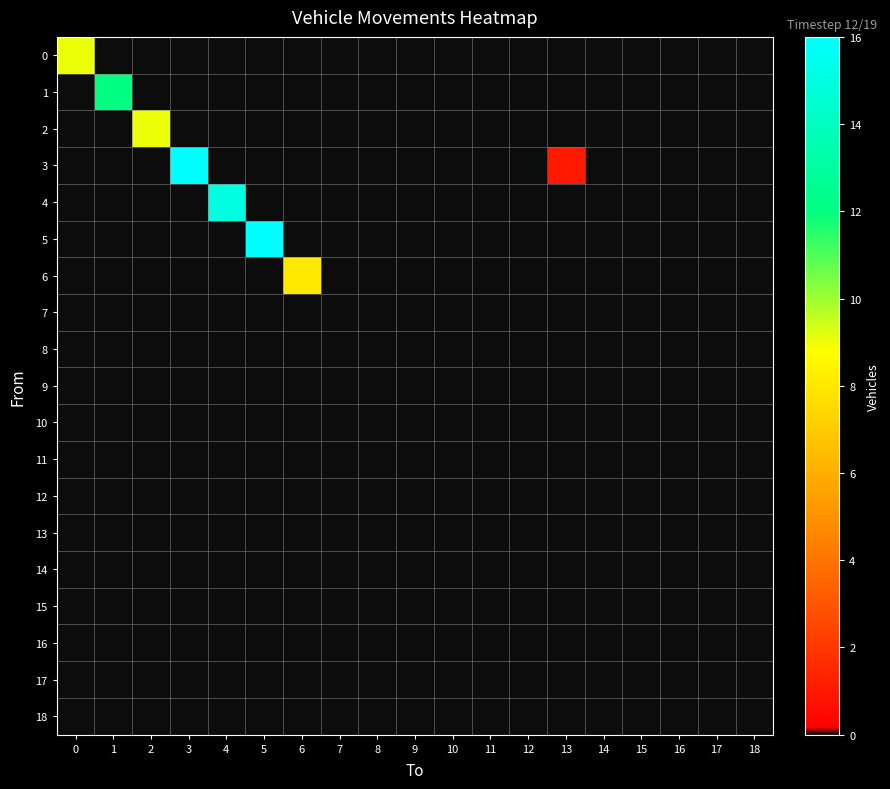

Reading left to right, transcribe all the data shown in this chart.

0: 0=9	1=0	2=0	3=0	4=0	5=0	6=0	7=0	8=0	9=0	10=0	11=0	12=0	13=0	14=0	15=0	16=0	17=0	18=0
1: 0=0	1=12	2=0	3=0	4=0	5=0	6=0	7=0	8=0	9=0	10=0	11=0	12=0	13=0	14=0	15=0	16=0	17=0	18=0
2: 0=0	1=0	2=9	3=0	4=0	5=0	6=0	7=0	8=0	9=0	10=0	11=0	12=0	13=0	14=0	15=0	16=0	17=0	18=0
3: 0=0	1=0	2=0	3=16	4=0	5=0	6=0	7=0	8=0	9=0	10=0	11=0	12=0	13=1	14=0	15=0	16=0	17=0	18=0
4: 0=0	1=0	2=0	3=0	4=15	5=0	6=0	7=0	8=0	9=0	10=0	11=0	12=0	13=0	14=0	15=0	16=0	17=0	18=0
5: 0=0	1=0	2=0	3=0	4=0	5=16	6=0	7=0	8=0	9=0	10=0	11=0	12=0	13=0	14=0	15=0	16=0	17=0	18=0
6: 0=0	1=0	2=0	3=0	4=0	5=0	6=8	7=0	8=0	9=0	10=0	11=0	12=0	13=0	14=0	15=0	16=0	17=0	18=0
7: 0=0	1=0	2=0	3=0	4=0	5=0	6=0	7=0	8=0	9=0	10=0	11=0	12=0	13=0	14=0	15=0	16=0	17=0	18=0
8: 0=0	1=0	2=0	3=0	4=0	5=0	6=0	7=0	8=0	9=0	10=0	11=0	12=0	13=0	14=0	15=0	16=0	17=0	18=0
9: 0=0	1=0	2=0	3=0	4=0	5=0	6=0	7=0	8=0	9=0	10=0	11=0	12=0	13=0	14=0	15=0	16=0	17=0	18=0
10: 0=0	1=0	2=0	3=0	4=0	5=0	6=0	7=0	8=0	9=0	10=0	11=0	12=0	13=0	14=0	15=0	16=0	17=0	18=0
11: 0=0	1=0	2=0	3=0	4=0	5=0	6=0	7=0	8=0	9=0	10=0	11=0	12=0	13=0	14=0	15=0	16=0	17=0	18=0
12: 0=0	1=0	2=0	3=0	4=0	5=0	6=0	7=0	8=0	9=0	10=0	11=0	12=0	13=0	14=0	15=0	16=0	17=0	18=0
13: 0=0	1=0	2=0	3=0	4=0	5=0	6=0	7=0	8=0	9=0	10=0	11=0	12=0	13=0	14=0	15=0	16=0	17=0	18=0
14: 0=0	1=0	2=0	3=0	4=0	5=0	6=0	7=0	8=0	9=0	10=0	11=0	12=0	13=0	14=0	15=0	16=0	17=0	18=0
15: 0=0	1=0	2=0	3=0	4=0	5=0	6=0	7=0	8=0	9=0	10=0	11=0	12=0	13=0	14=0	15=0	16=0	17=0	18=0
16: 0=0	1=0	2=0	3=0	4=0	5=0	6=0	7=0	8=0	9=0	10=0	11=0	12=0	13=0	14=0	15=0	16=0	17=0	18=0
17: 0=0	1=0	2=0	3=0	4=0	5=0	6=0	7=0	8=0	9=0	10=0	11=0	12=0	13=0	14=0	15=0	16=0	17=0	18=0
18: 0=0	1=0	2=0	3=0	4=0	5=0	6=0	7=0	8=0	9=0	10=0	11=0	12=0	13=0	14=0	15=0	16=0	17=0	18=0